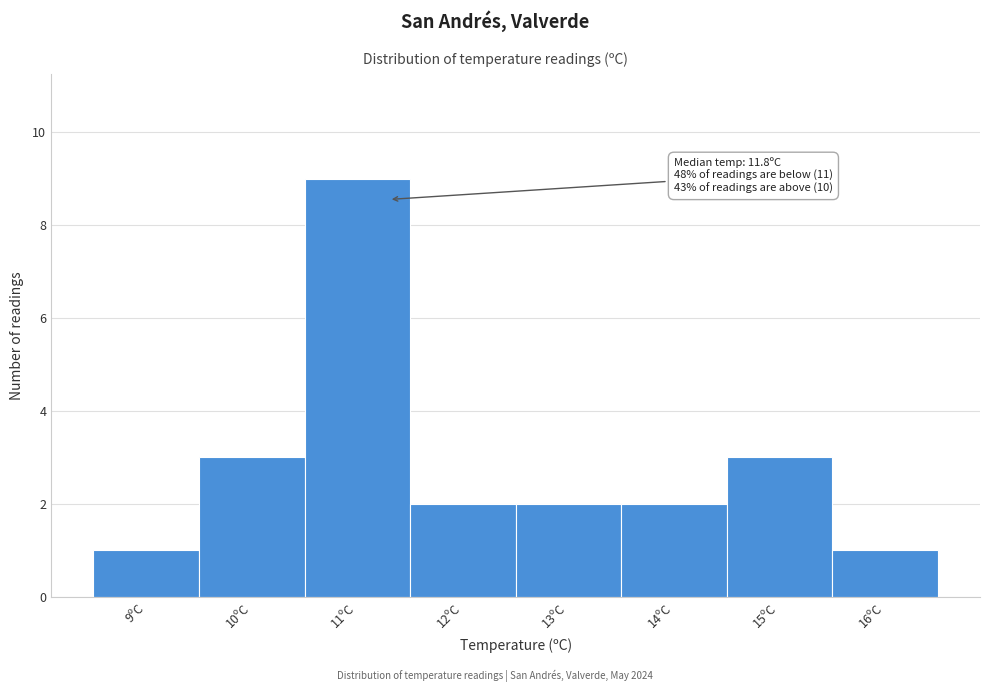

Reading left to right, extract all data points from this chart.

1	3	9	2	2	2	3	1